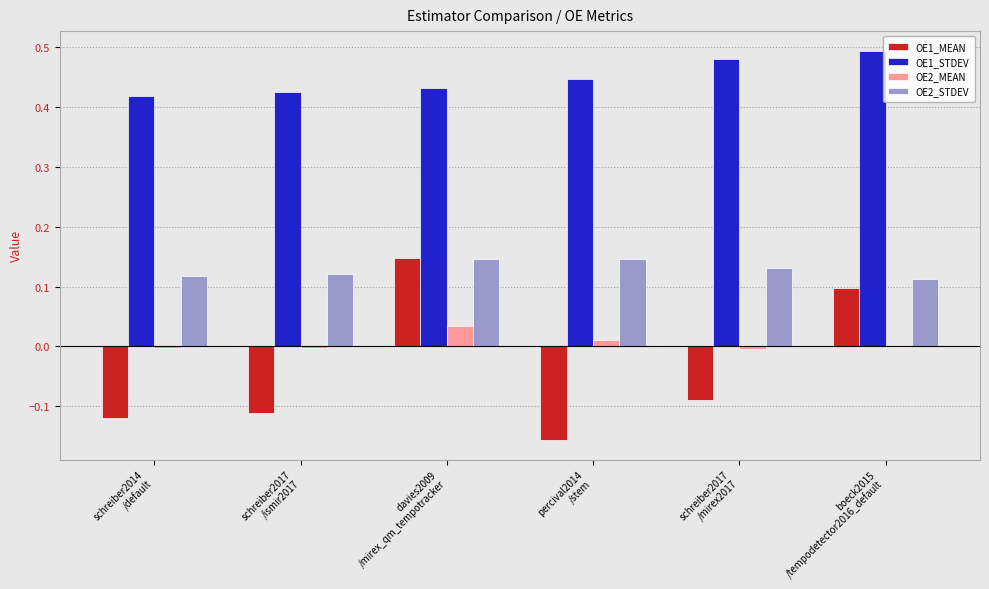

Which series has the largest total across all categories?

OE1_STDEV